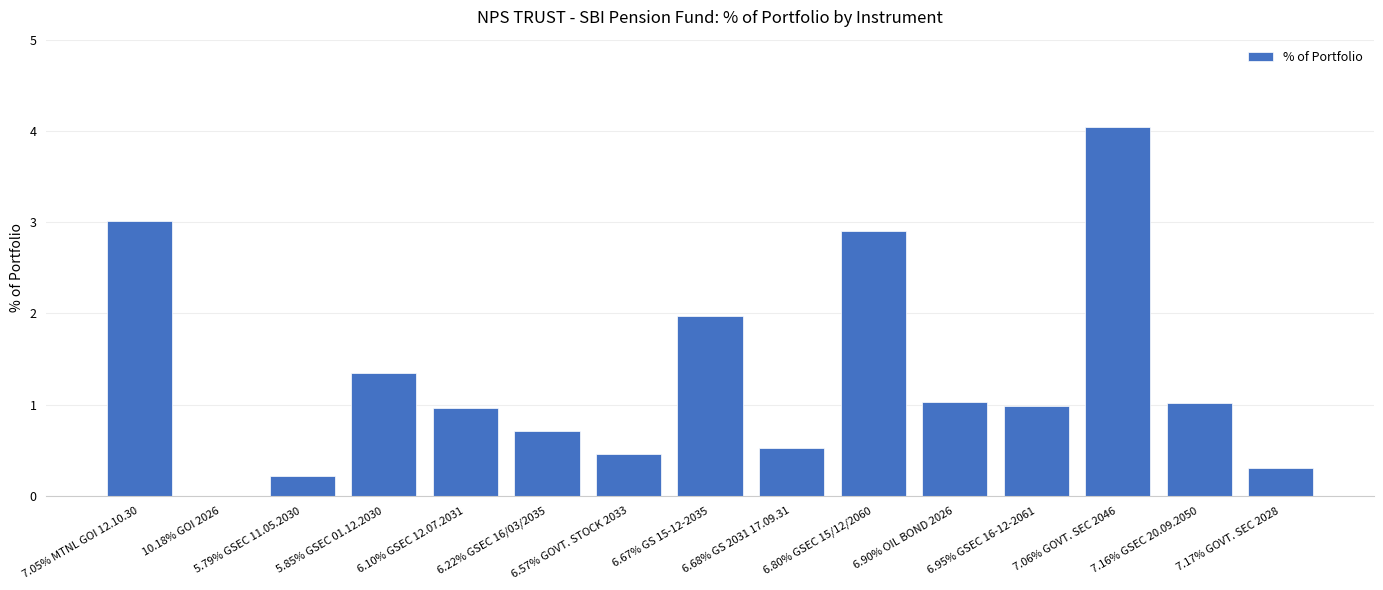

What value does the data have at 7.16% GSEC 20.09.2050?

1.0